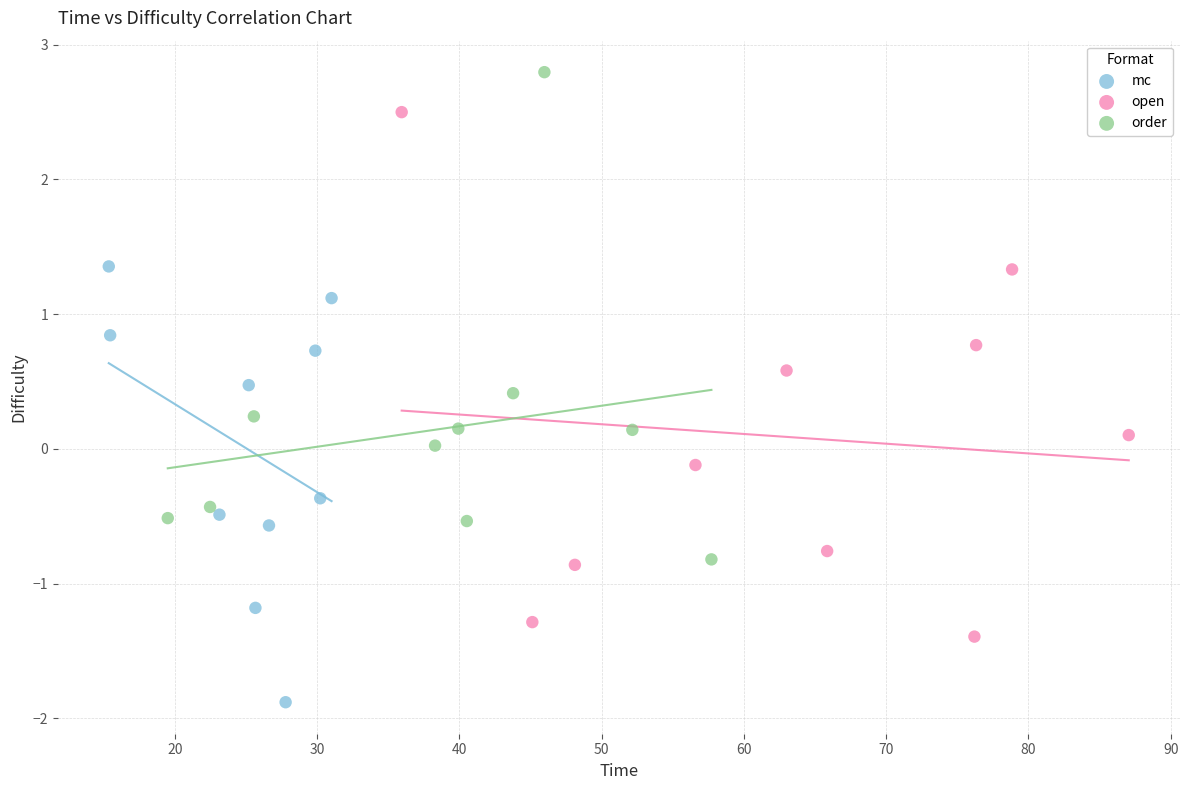

Which series has the largest Y range (max minus min)?

open